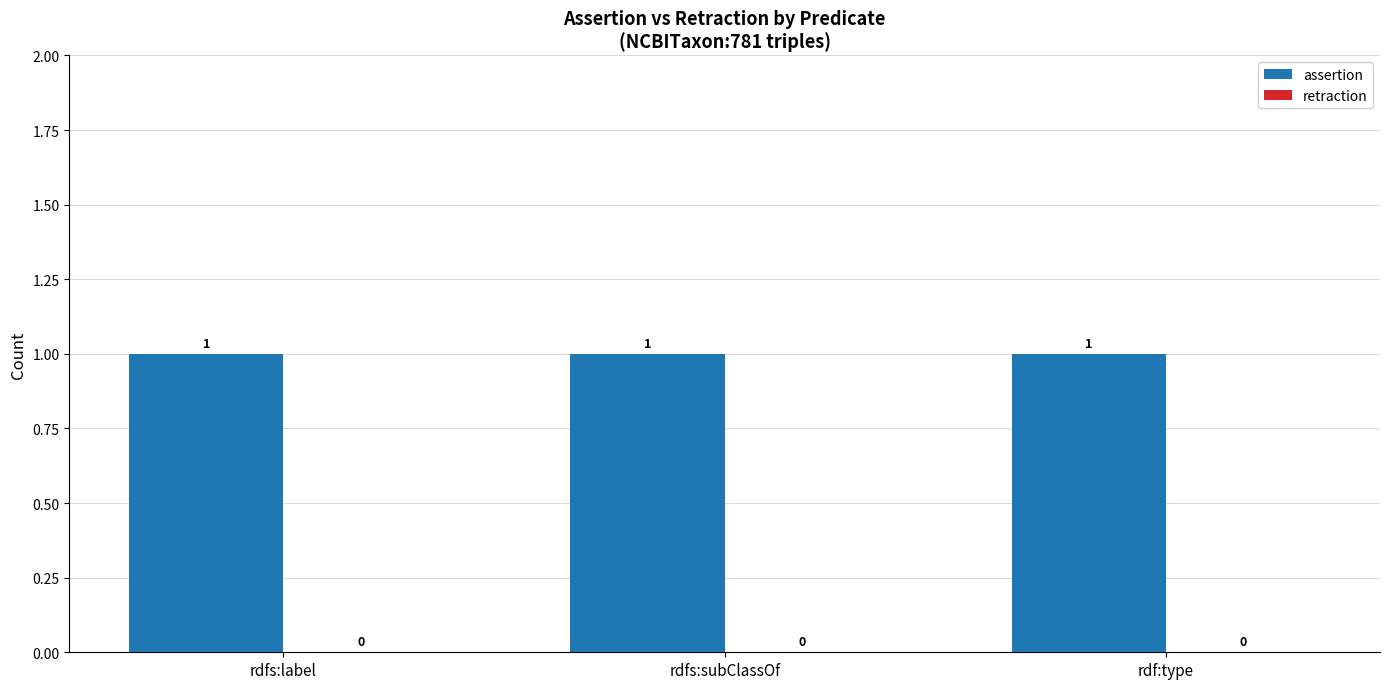

Reading right to left, list all the values displayed in this chart.

assertion: 1	1	1
retraction: 0	0	0